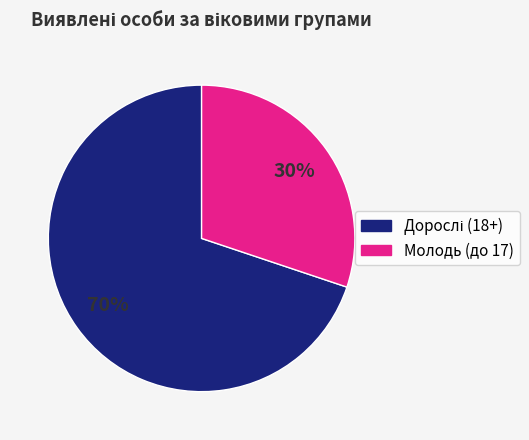

To the nearest percent, what is the average slice percentage?

50%